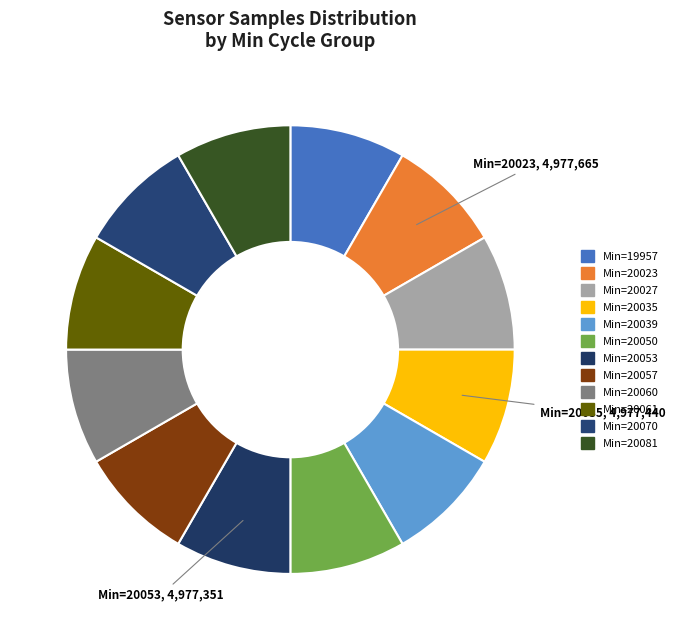

How many slices are in this pie chart?

12